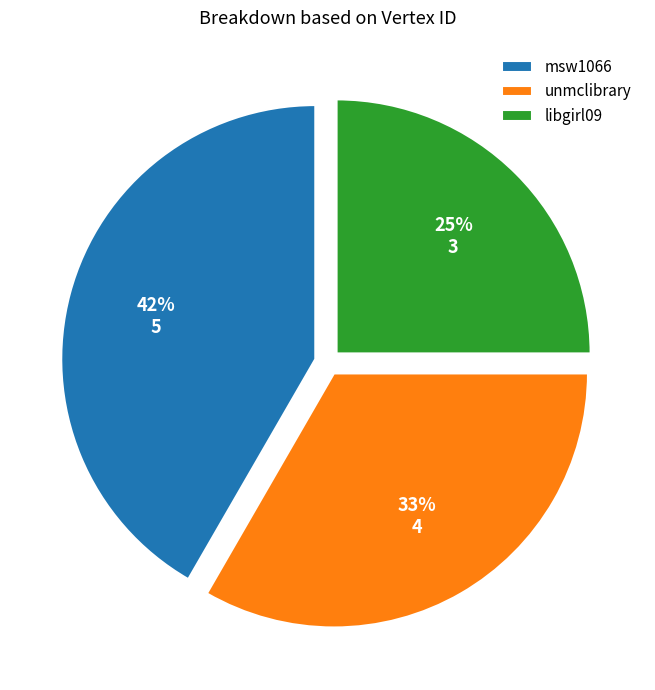

Combined, do libgirl09 and unmclibrary account for over 50%?

Yes